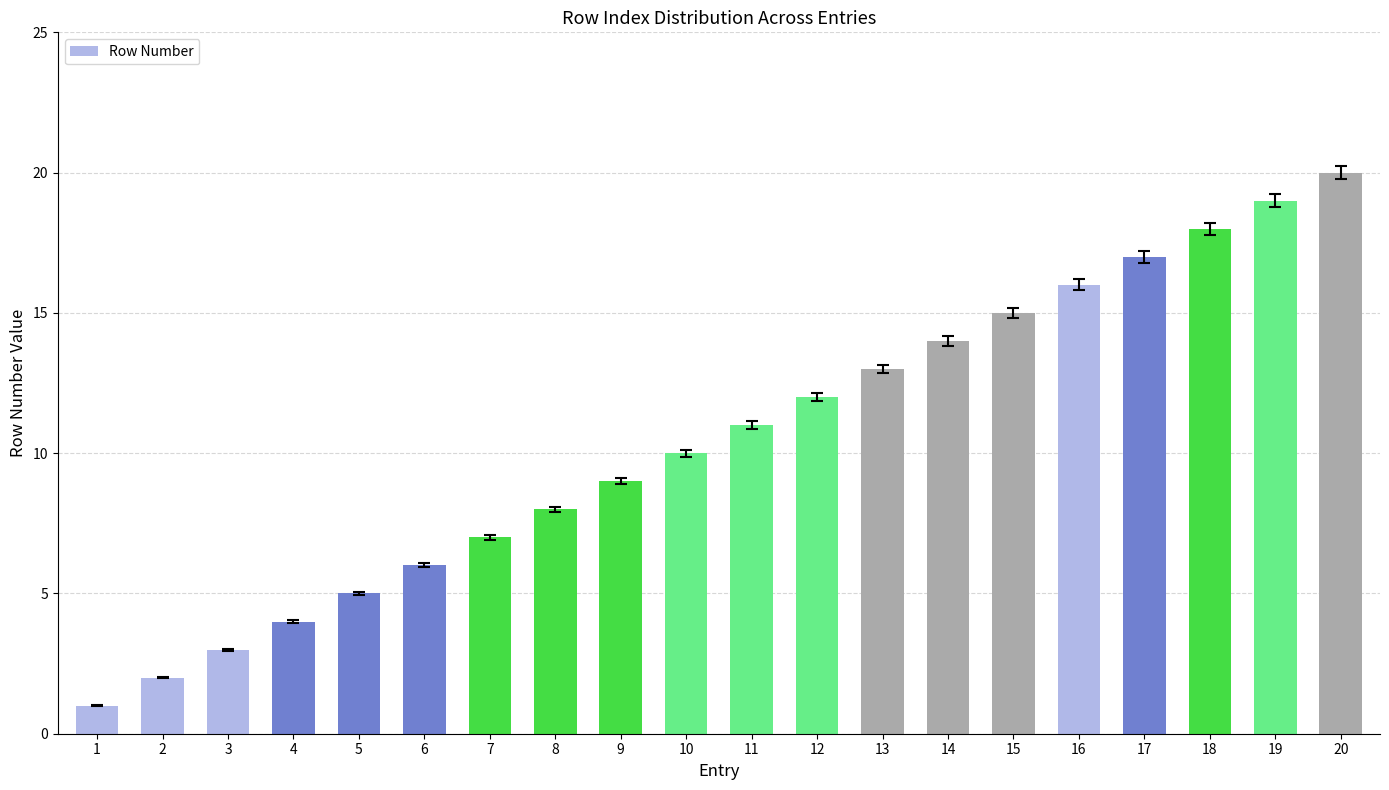

What is the change in value from 3 to 11?

+8